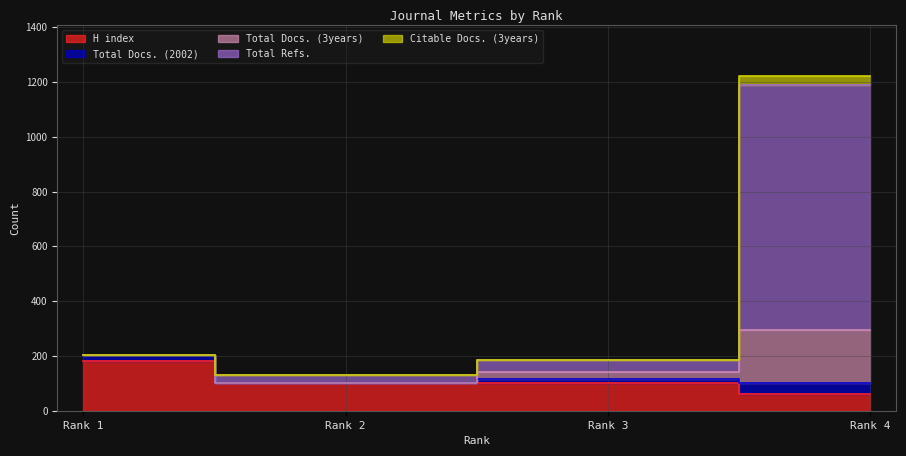

True or false: H index has more than 0 interior local peaks.

False